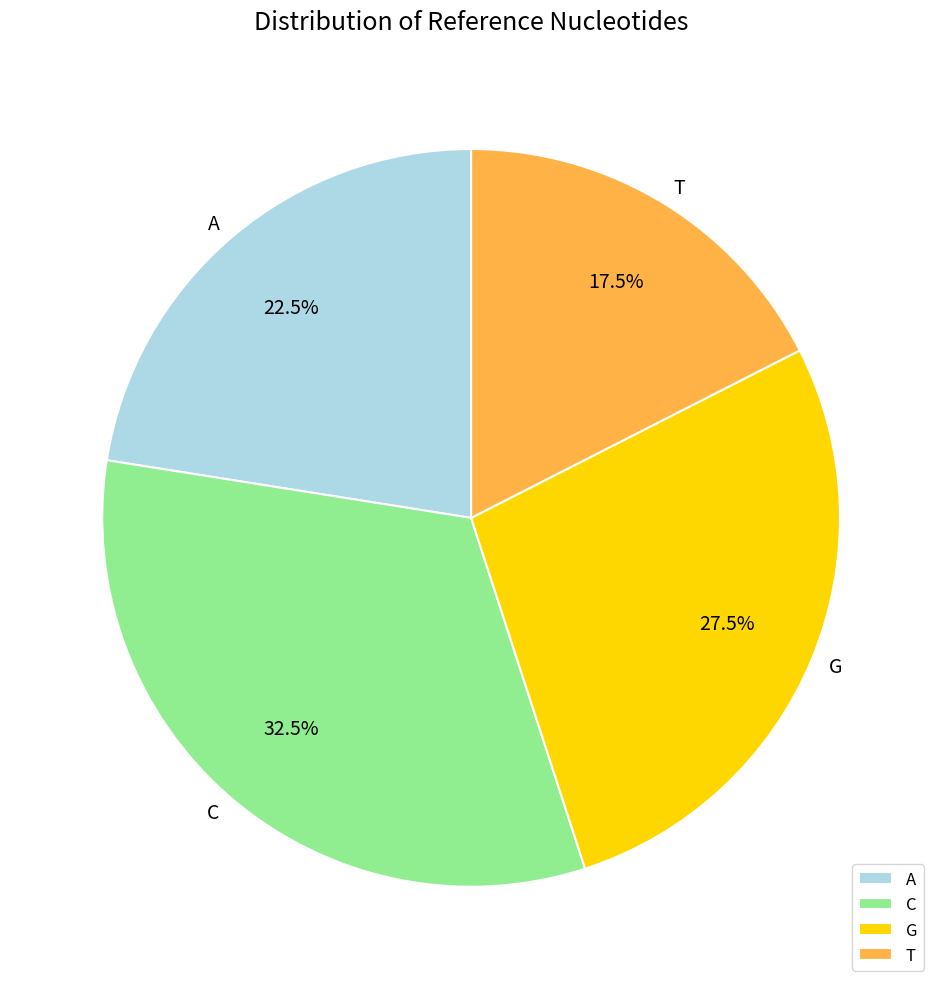

To the nearest percent, what is the average slice percentage?

25%